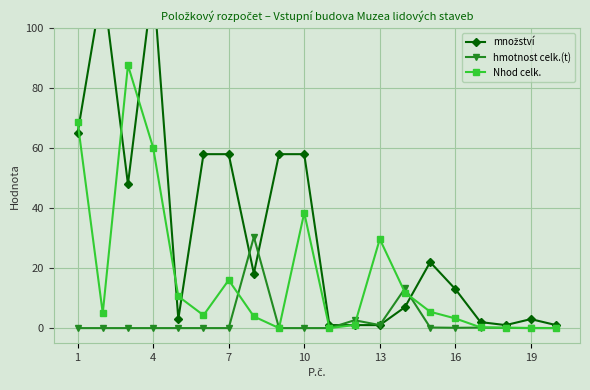

What is the difference between the second highest and minimum values in the množství series?

114.0